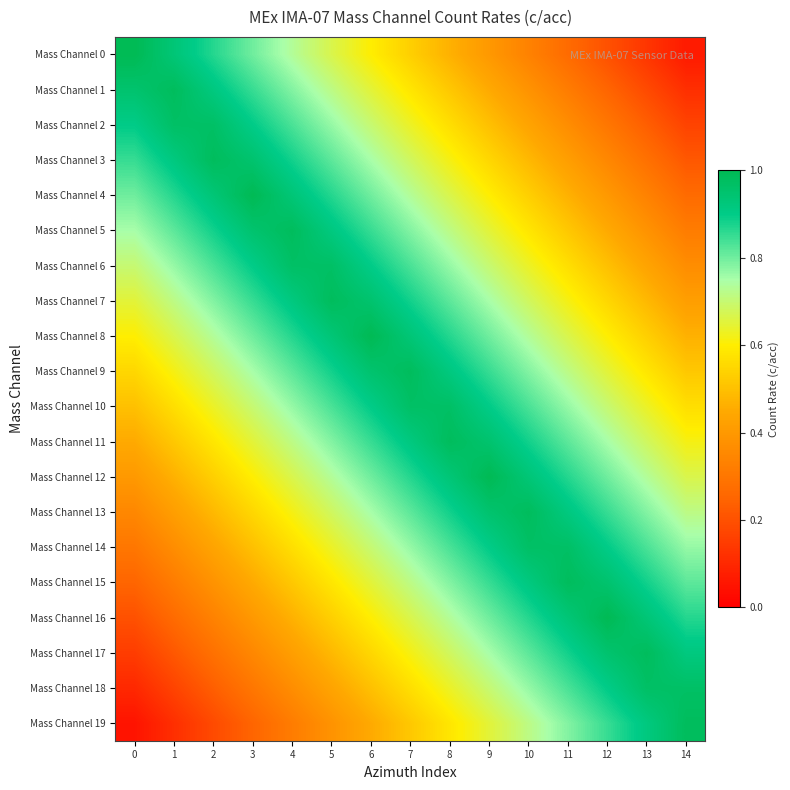

How many series are shown in this chart?

20